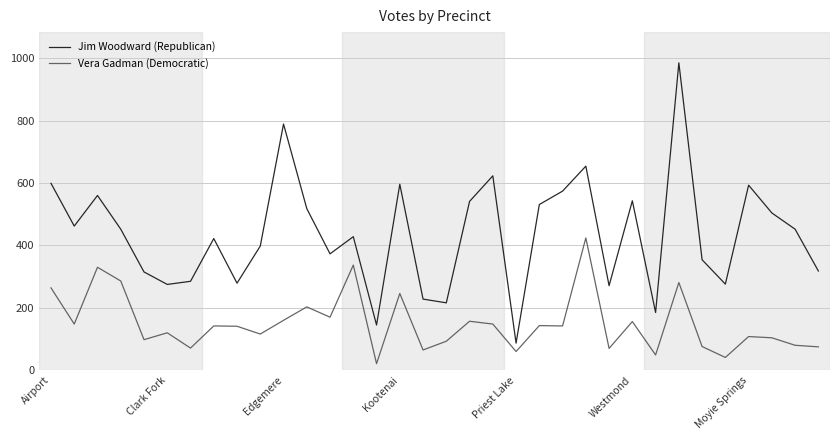

True or false: Vera Gadman (Democratic) and Jim Woodward (Republican) cross at least once.

False